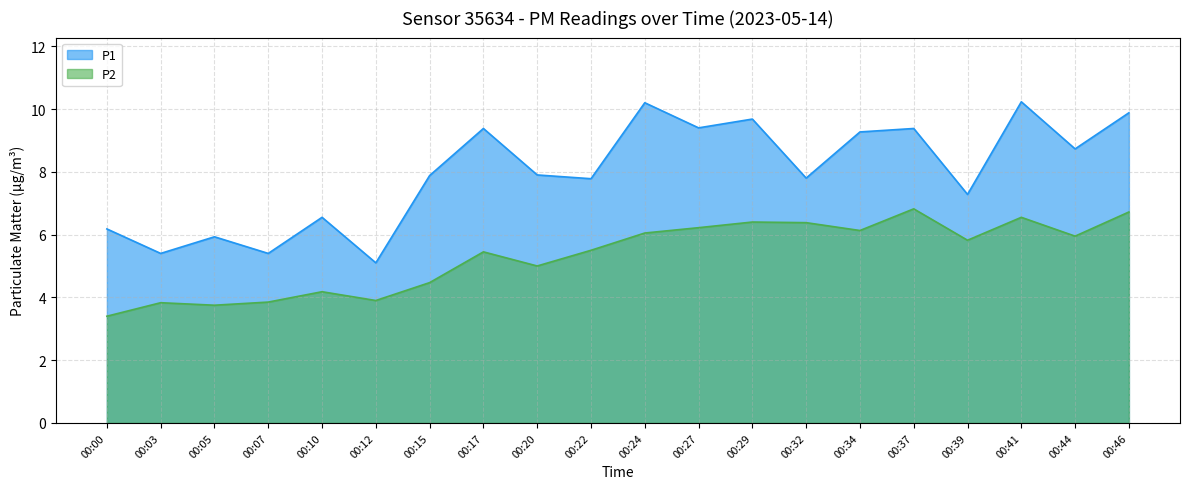

Which series changed the most between 00:03 and 00:37?

P1